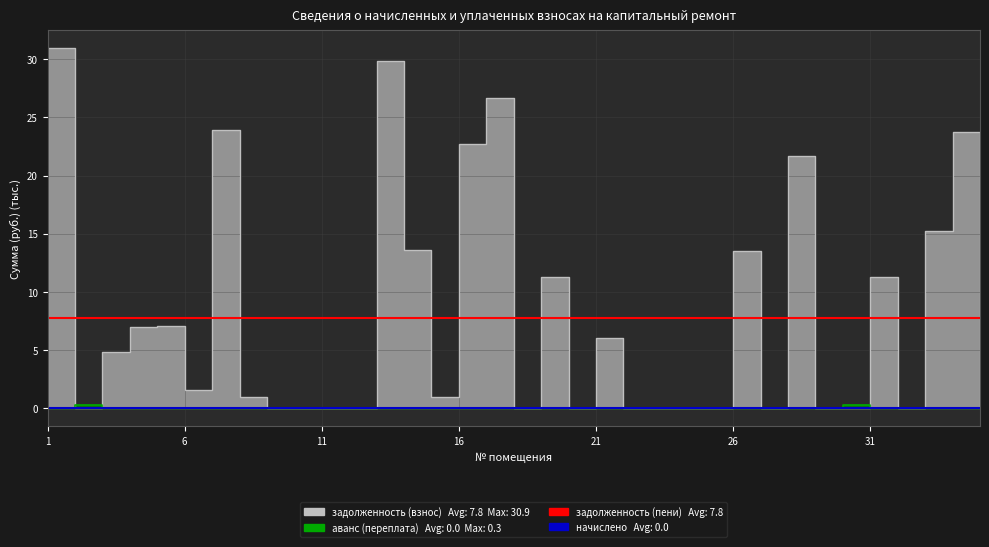

At which label does задолженность (пени) reach its peak?

1